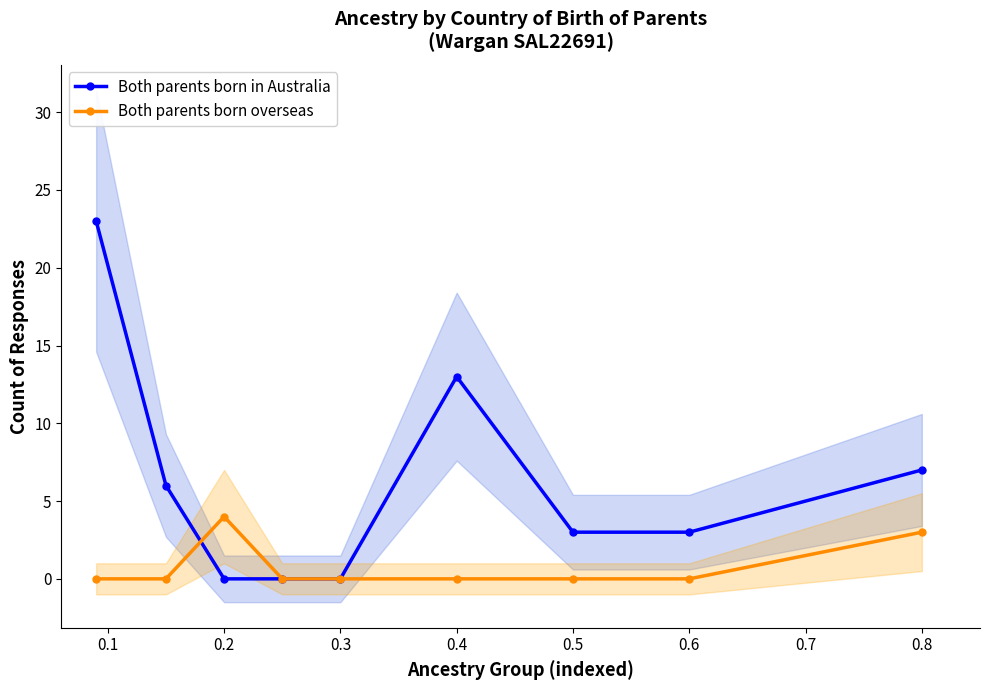

True or false: Both parents born in Australia has more than 2 points higher than both neighbors.

False